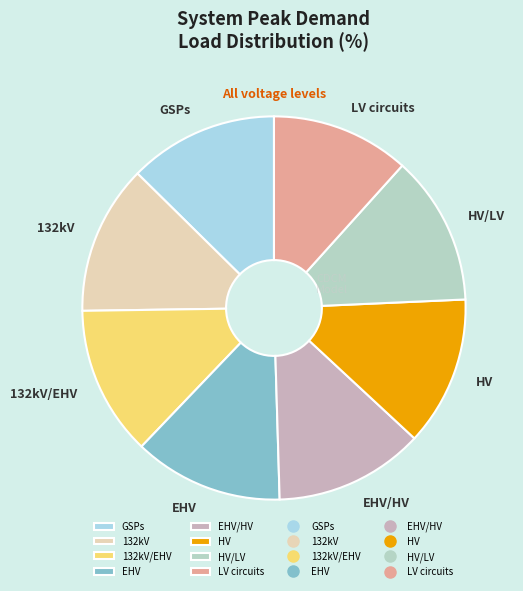

Which category has the smallest portion of the pie?

LV circuits